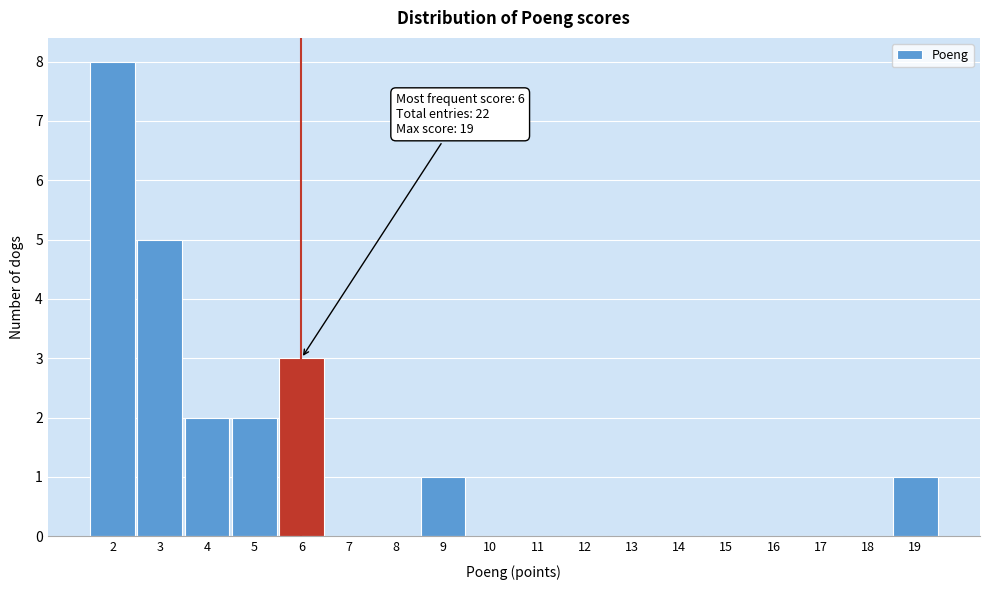

Which range on the x-axis has the tallest bar?

1.5 to 2.5